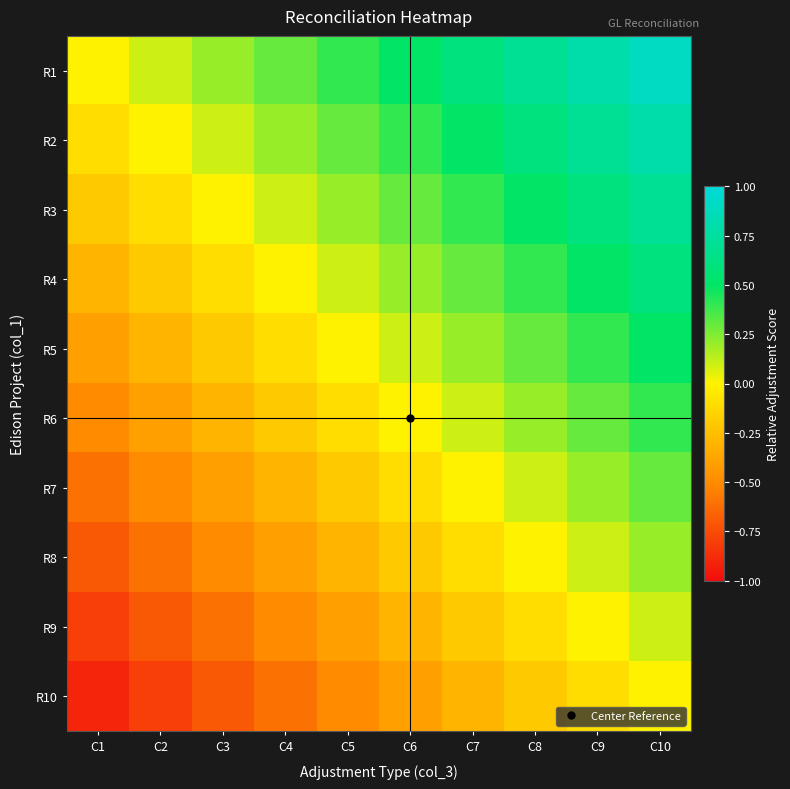

What is the maximum value shown in the chart?

0.9